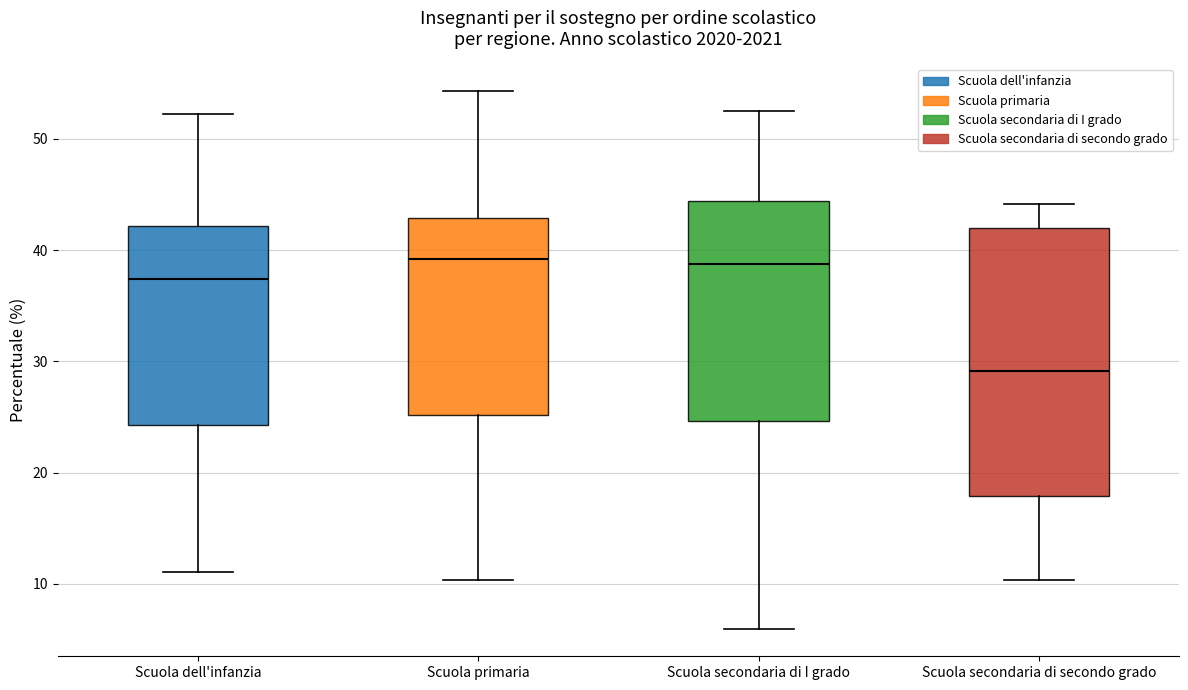

Where does the median line of the box for Scuola secondaria di secondo grado sit on the y-axis? The values are not printed on the chart, so give them approximately, as read against the axis.

29